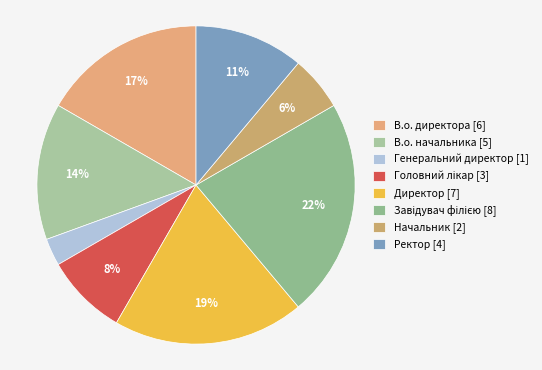

Rank the categories by value from highest to lowest.

Завідувач філією, Директор, В.о. директора, В.о. начальника, Ректор, Головний лікар, Начальник, Генеральний директор